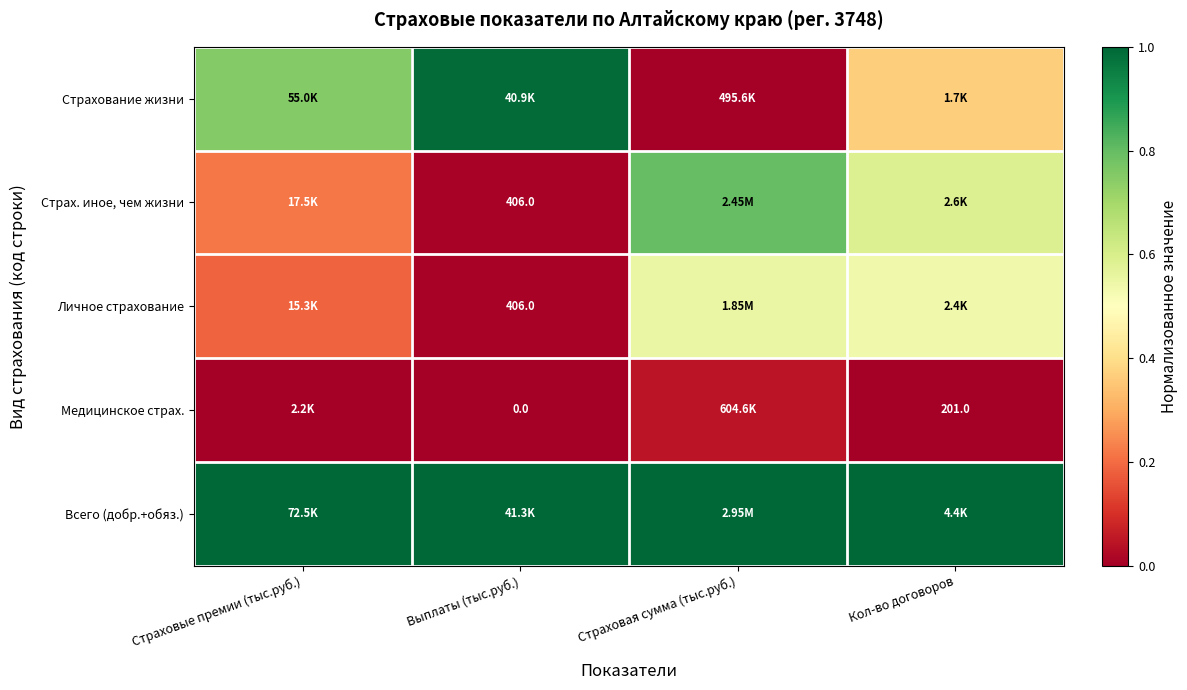

Between Выплаты (тыс.руб.) and Кол-во договоров, which series saw the biggest shift?

Страхование жизни